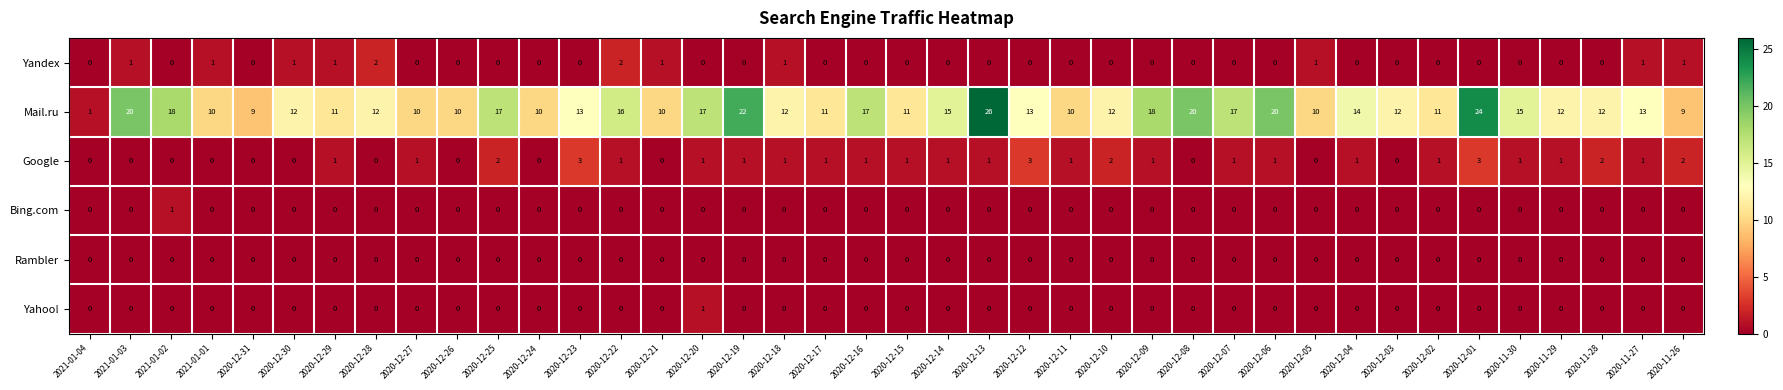

Which series has the widest spread of values?

Mail.ru